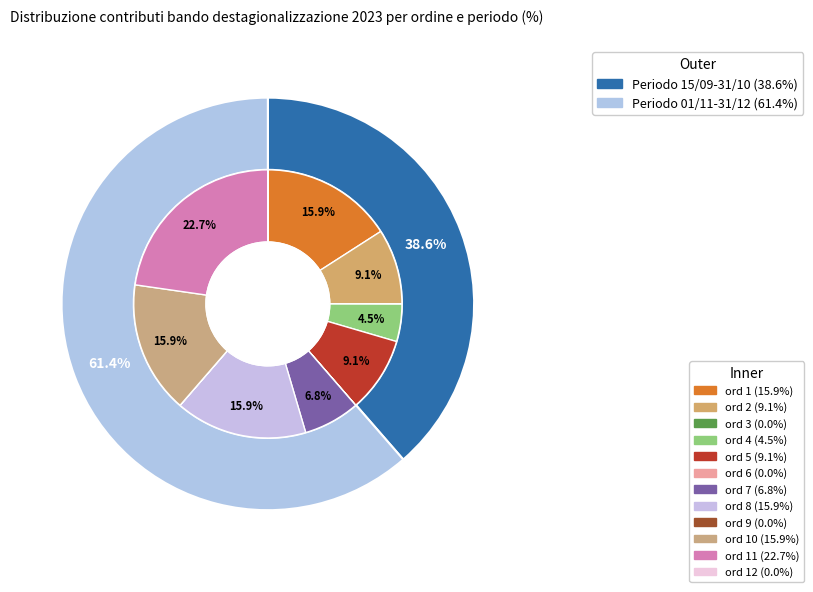

To the nearest percent, what is the average slice percentage?

8%